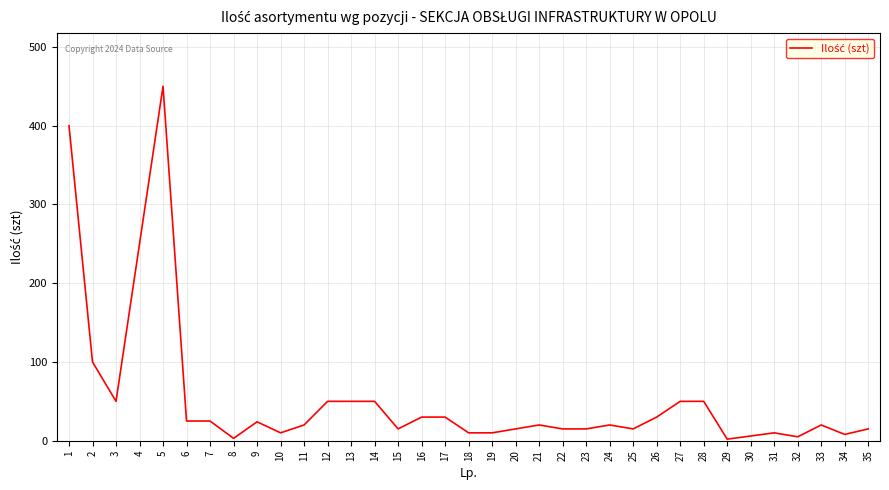

Where is the data nearest to the value 226?

4